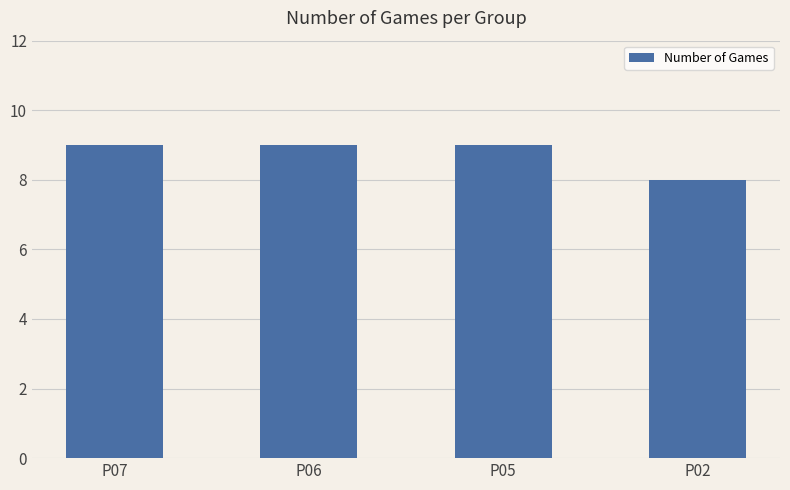

What is the ratio of the value at P06 to the value at P07?

1.0